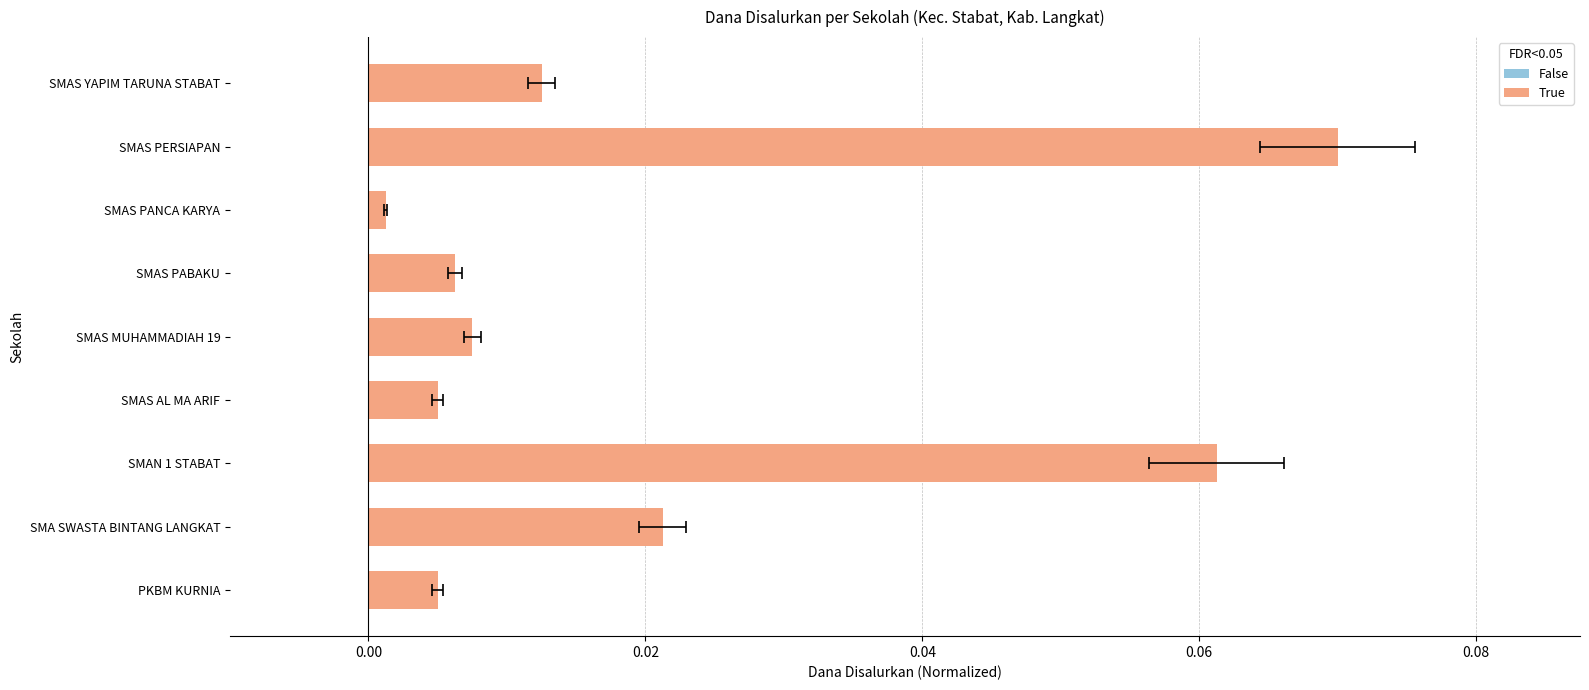

The chart shows a value of 0.0 at SMAS YAPIM TARUNA STABAT. True or false?

False